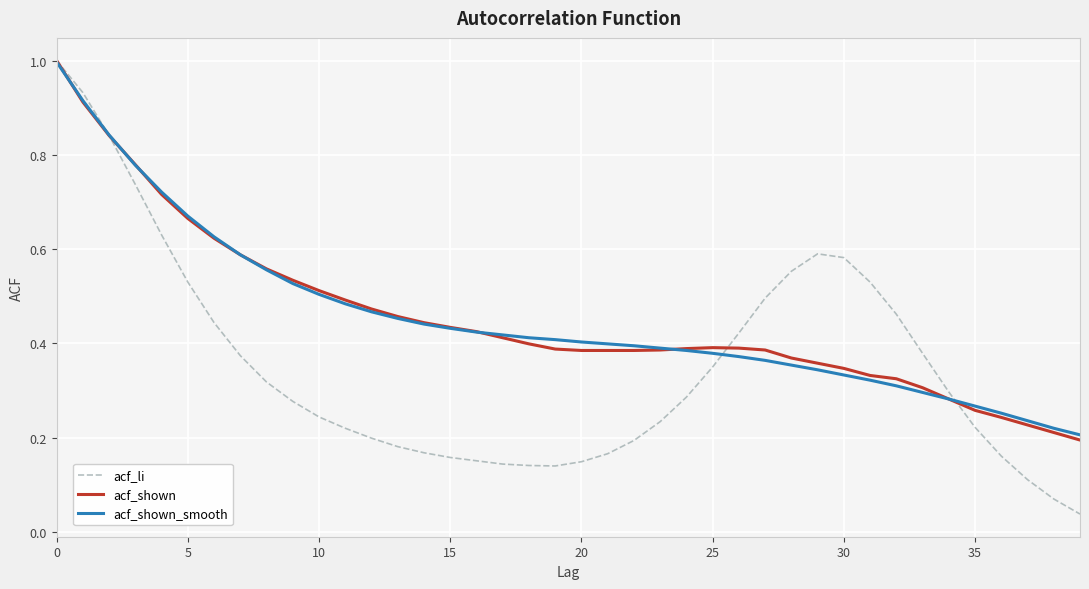

Which series has the widest spread of values?

acf_li